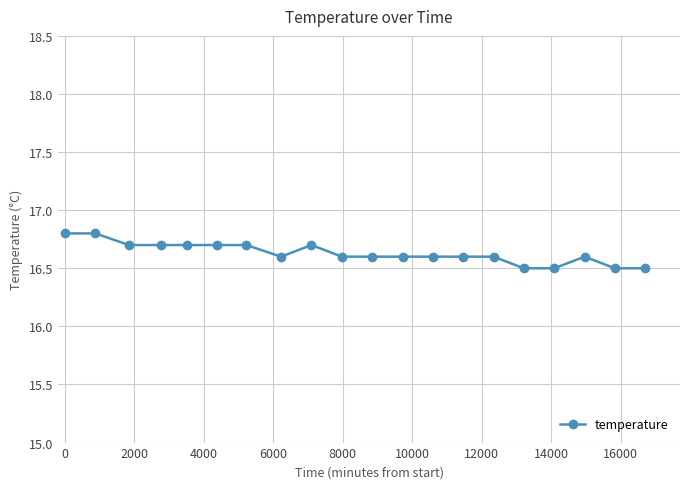

Reading left to right, transcribe all the data shown in this chart.

16.8	16.8	16.7	16.7	16.7	16.7	16.7	16.6	16.7	16.6	16.6	16.6	16.6	16.6	16.6	16.5	16.5	16.6	16.5	16.5